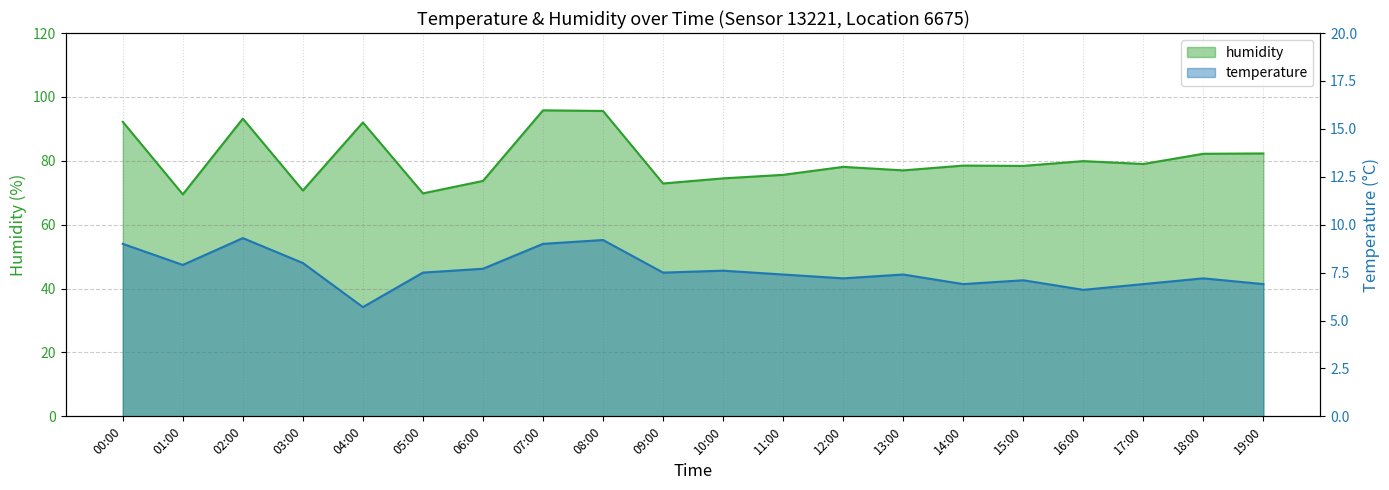

Which series changed the most between 07:00 and 17:00?

humidity